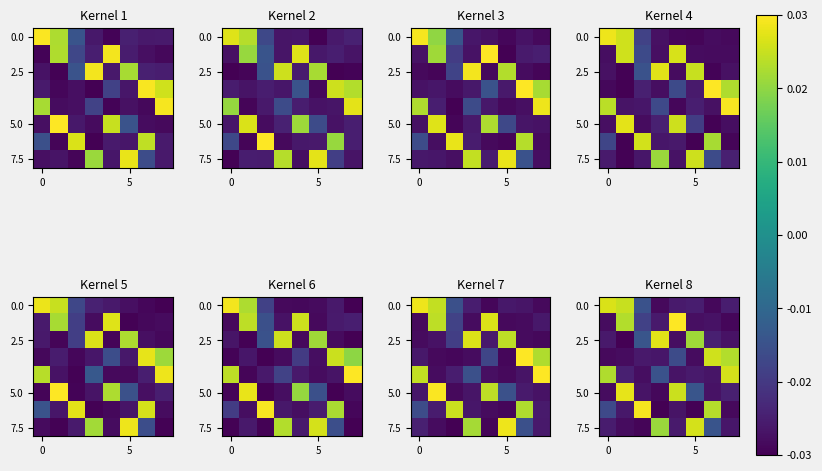

Which category has the highest value across all series?

4